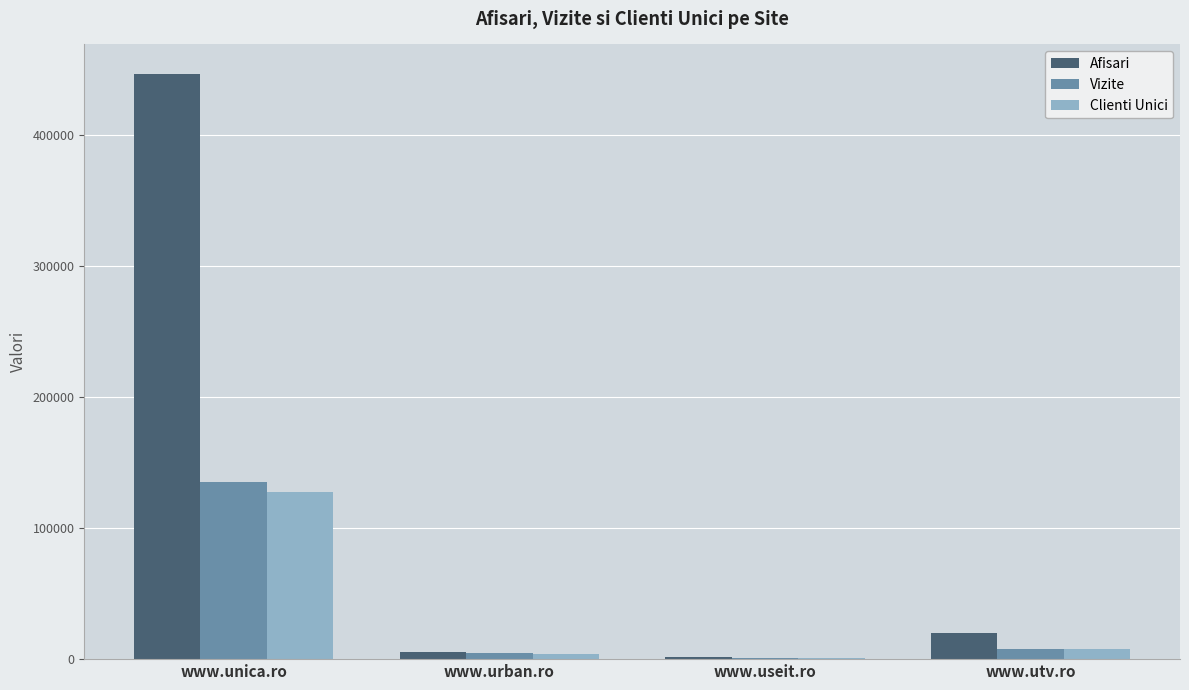

Which series has the largest total across all categories?

Afisari